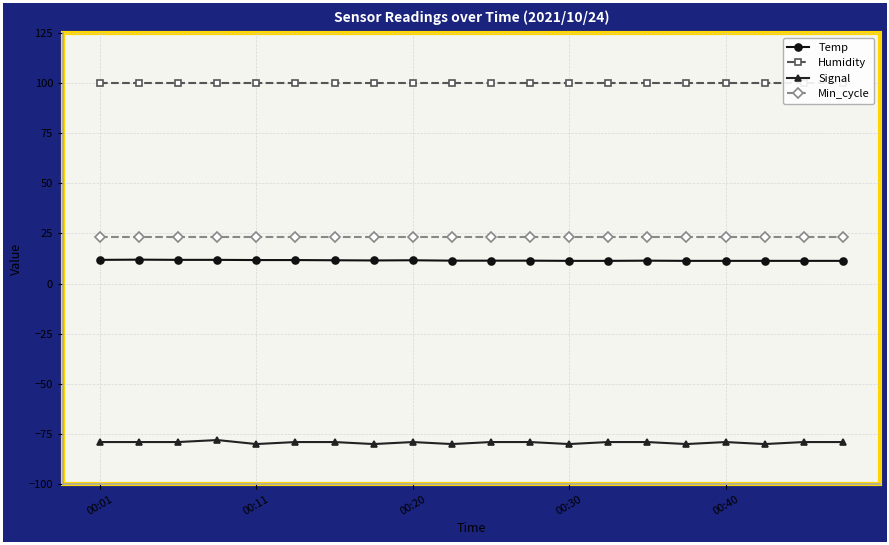

In Signal, how many points are lower than both neighbors (excluding endpoints)?

6